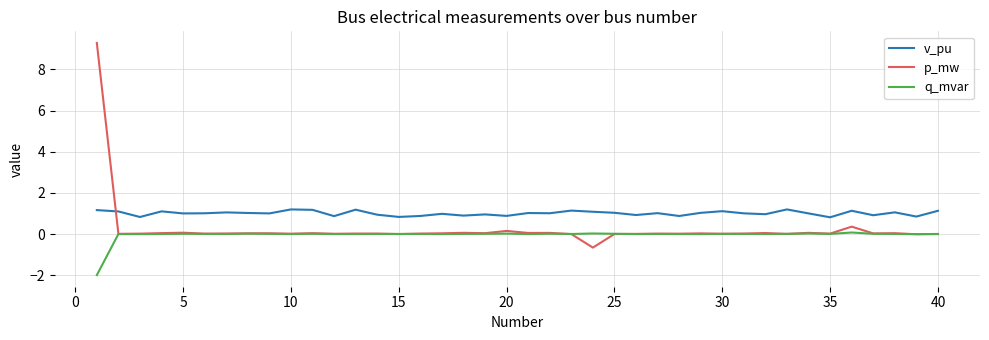

What is the difference between the maximum and minimum values in the q_mvar series?

2.1